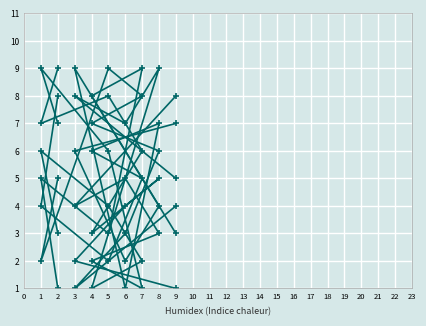

What is the value of the col_5 point at the 9th from the left?

4